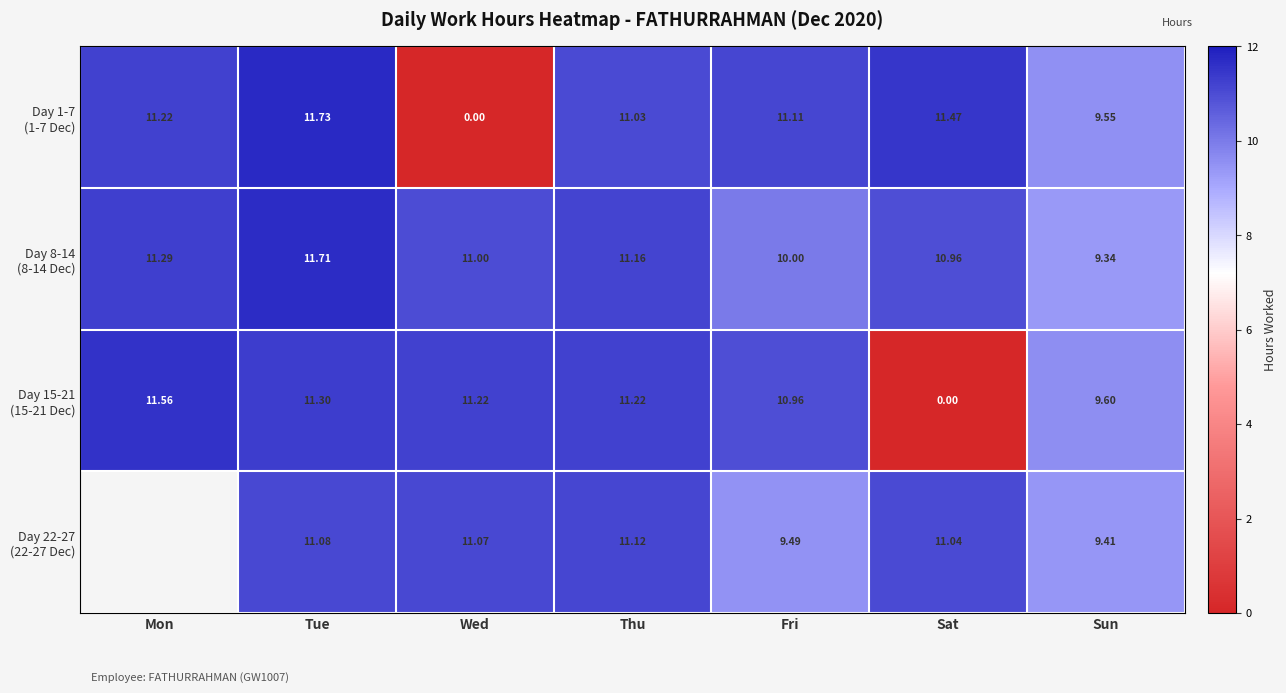

At how many categories does at least one series exceed 2?

7